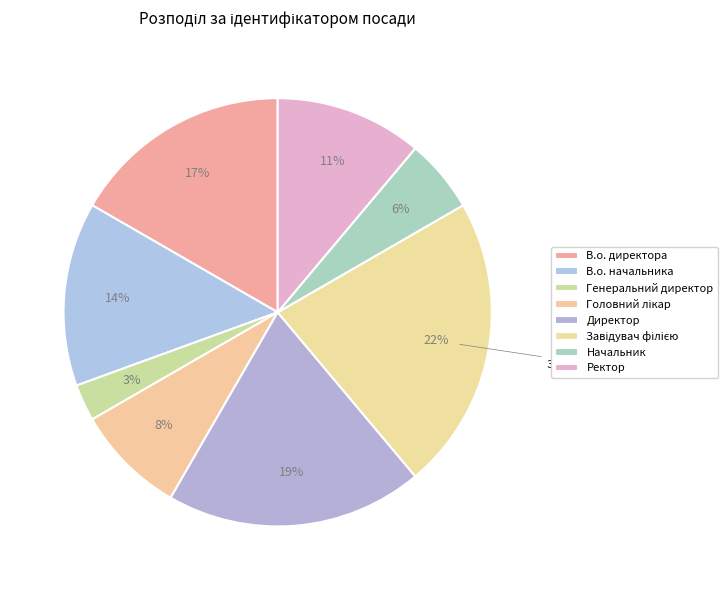

True or false: Завідувач філією accounts for 37% of the total.

False